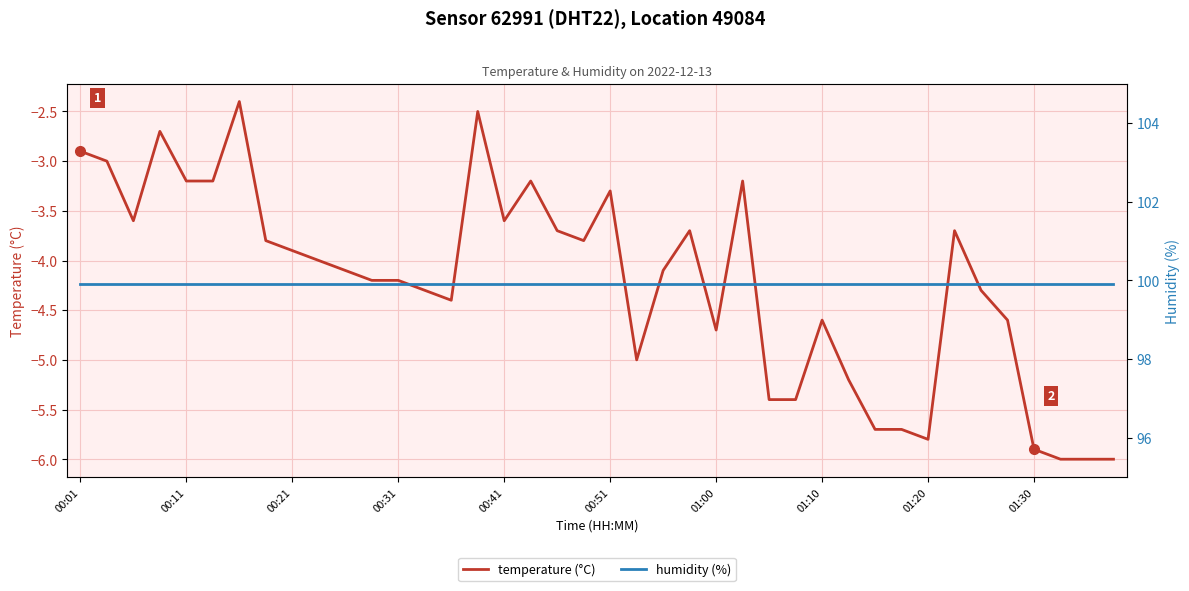

List the series in order of their overall mean, highest first.

humidity (%), temperature (°C)